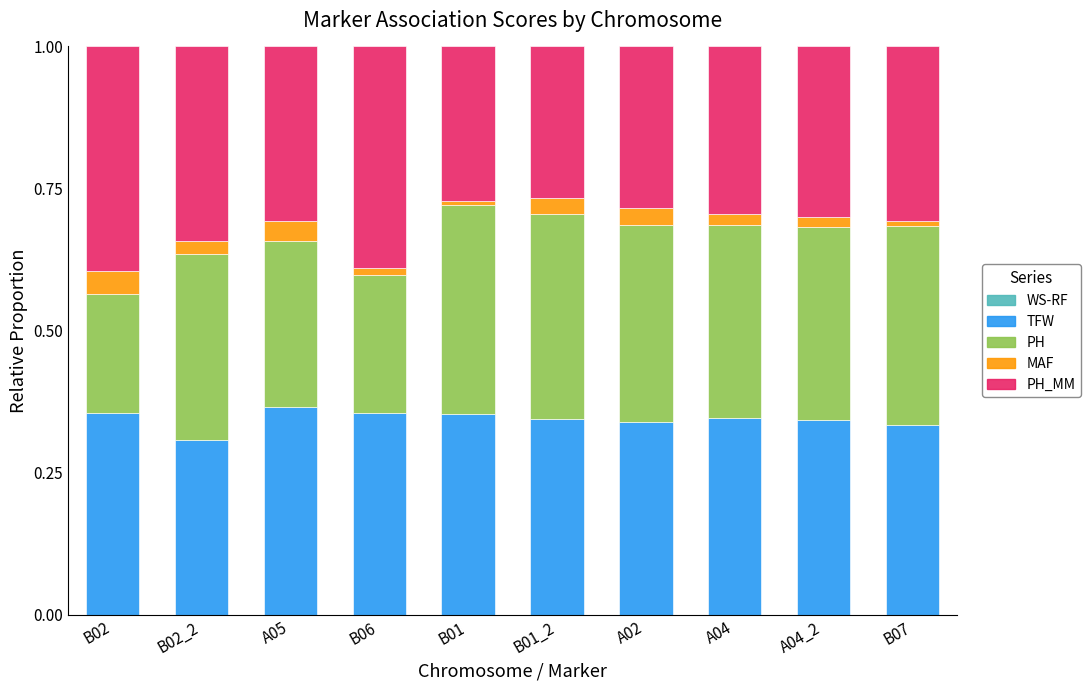

What is the total value across all series at A04?

1.0